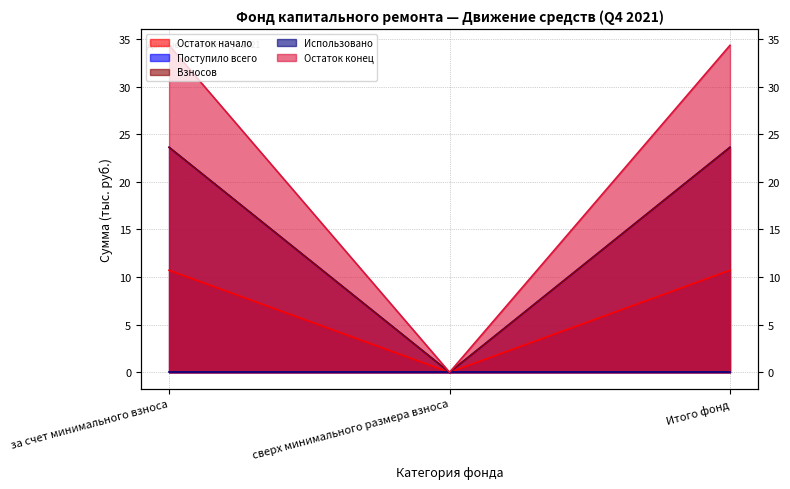

Does the chart have visible grid lines?

Yes